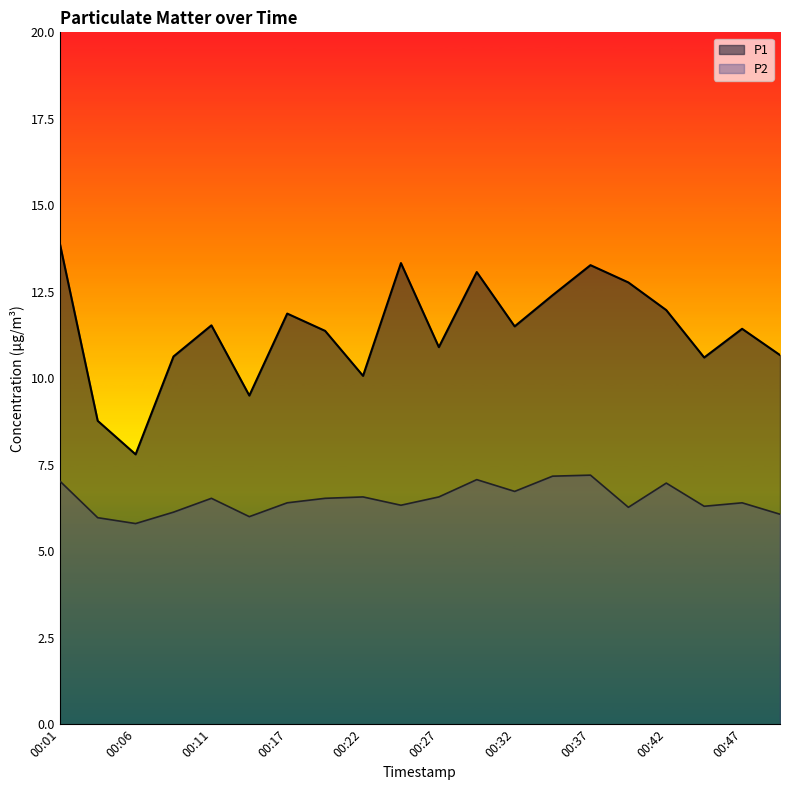

The value of P1 at 00:27 is 10.9. True or false?

True